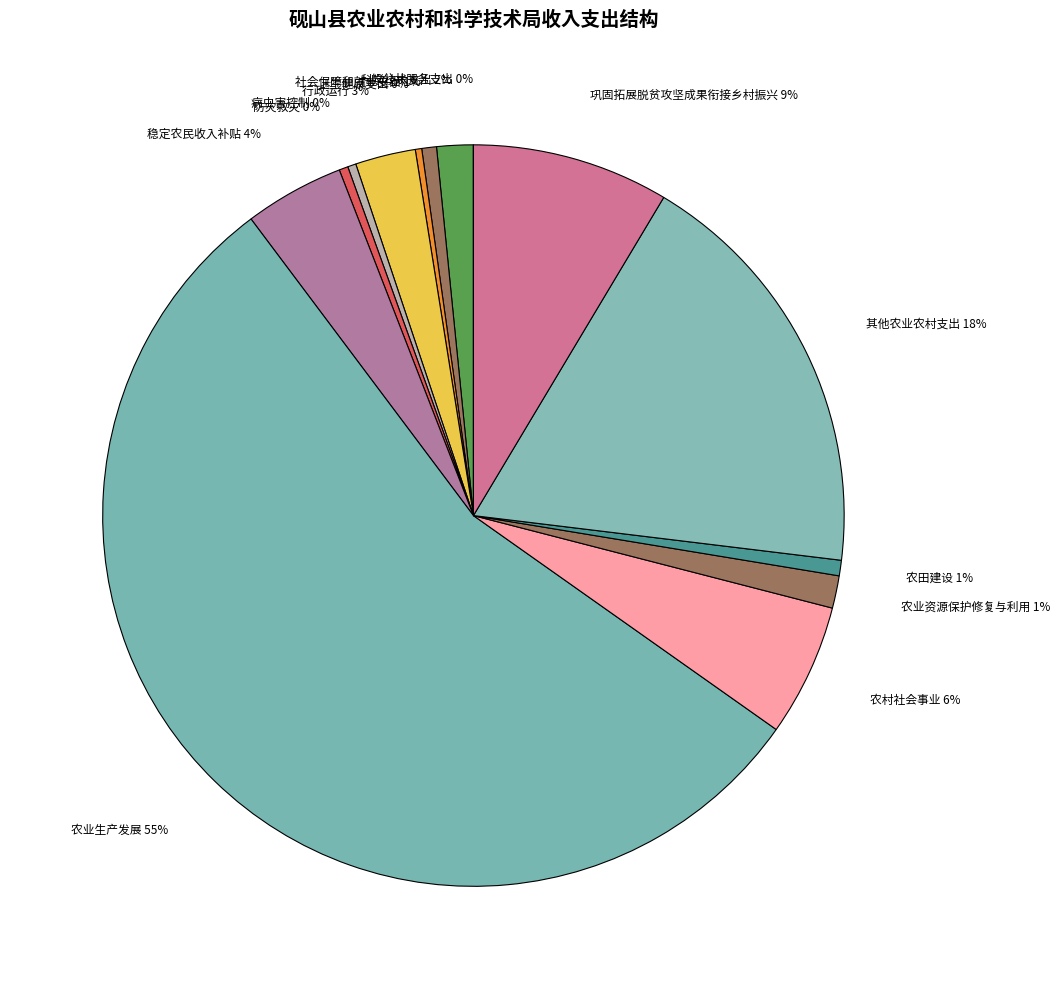

Combined, do 巩固拓展脱贫攻坚成果衔接乡村振兴 and 防灾救灾 account for over 50%?

No